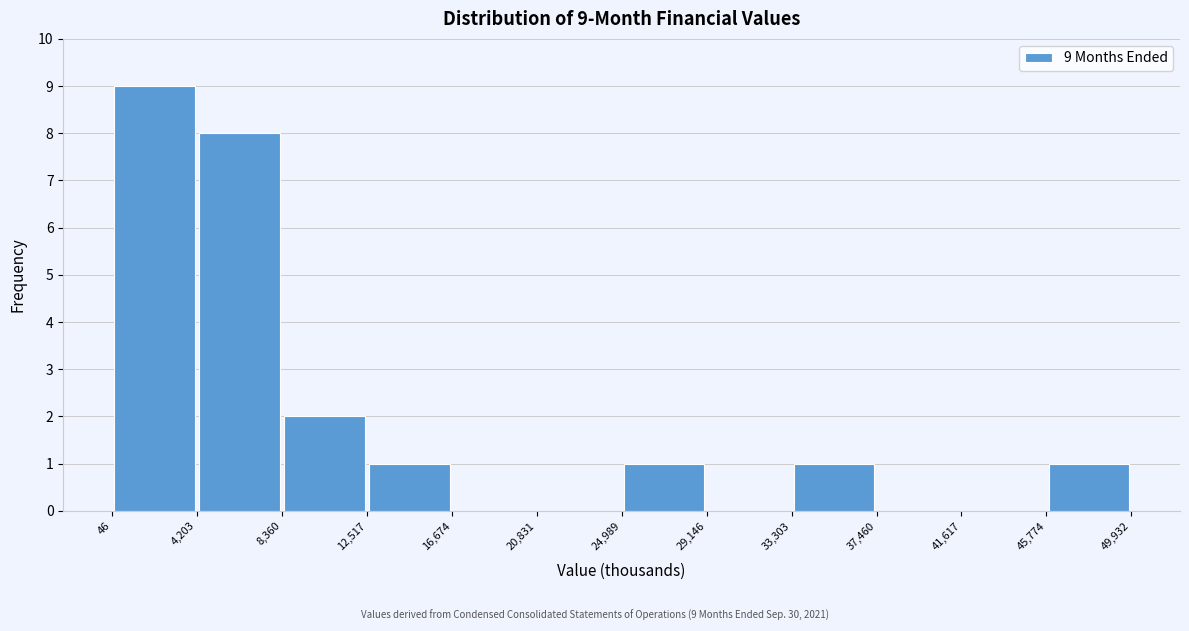

Over which range of the x-axis is the bar tallest?

46 to 4,203